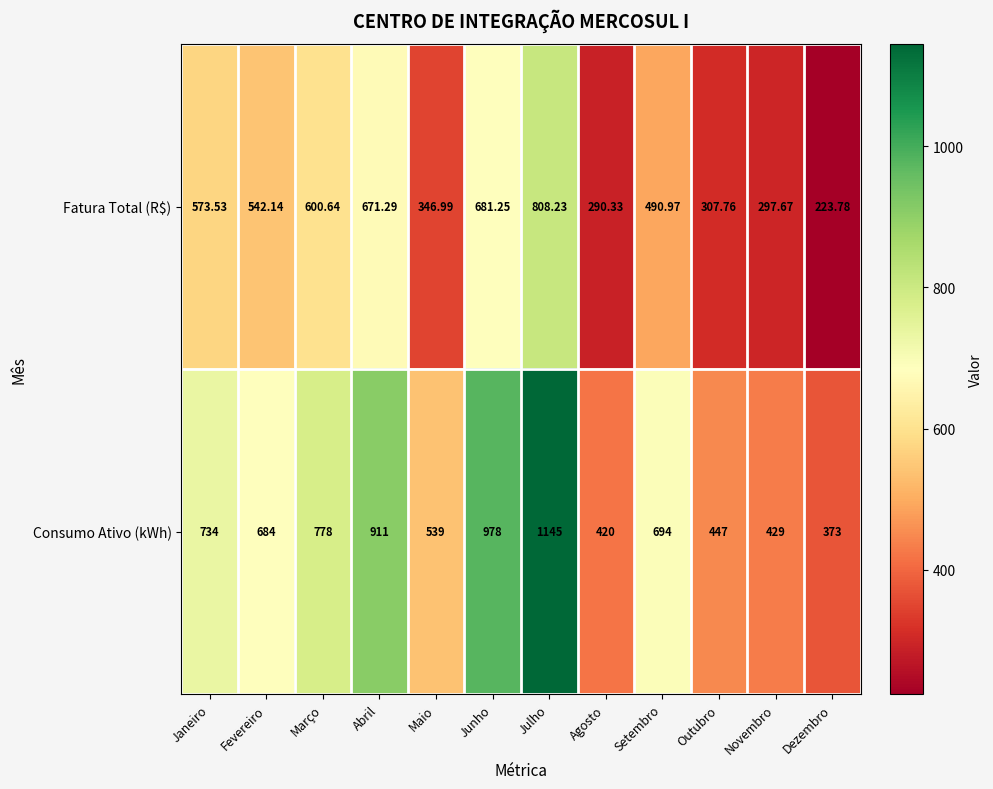

Which series has the largest total across all categories?

Consumo Ativo (kWh)